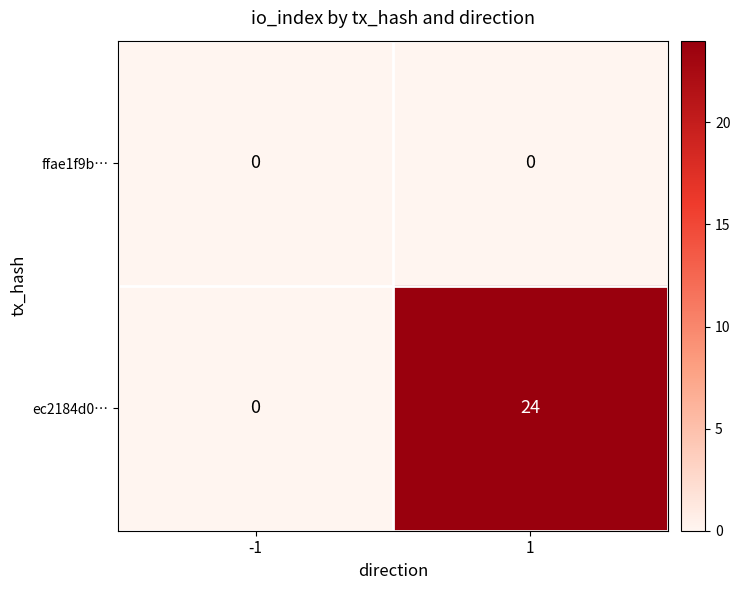

The ffae1f9b… series shows 0 at 1. True or false?

True